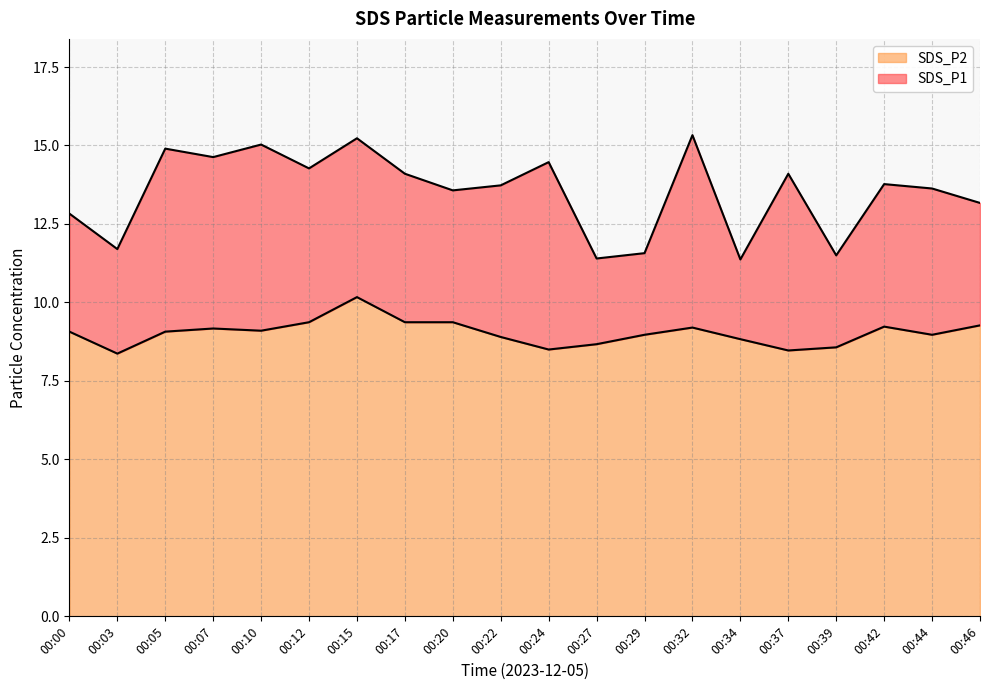

Between 00:20 and 00:34, which series saw the biggest shift?

SDS_P1